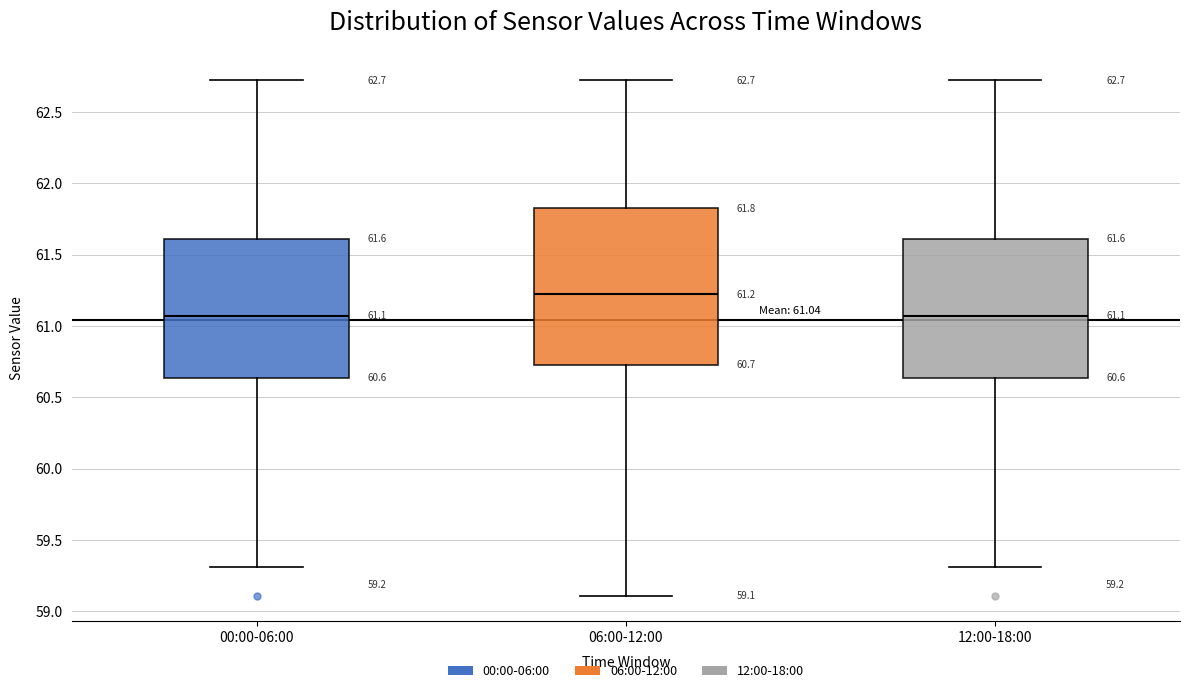

Which box is the tallest, from its lower edge to its upper edge?

06:00-12:00